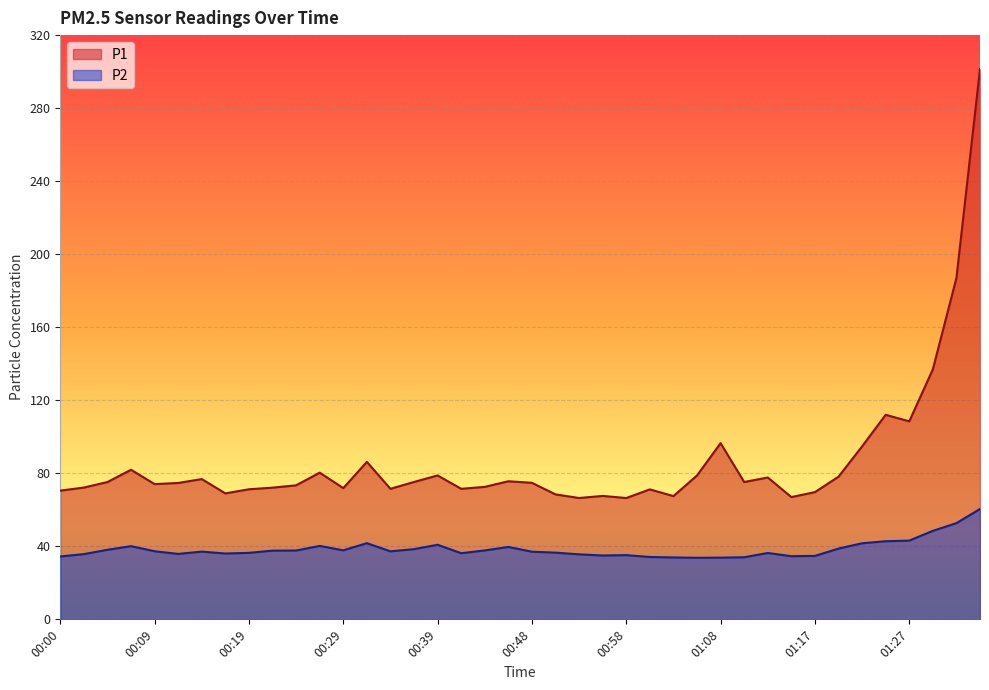

Is it true that P2 equals 22.5 at 01:03?

False